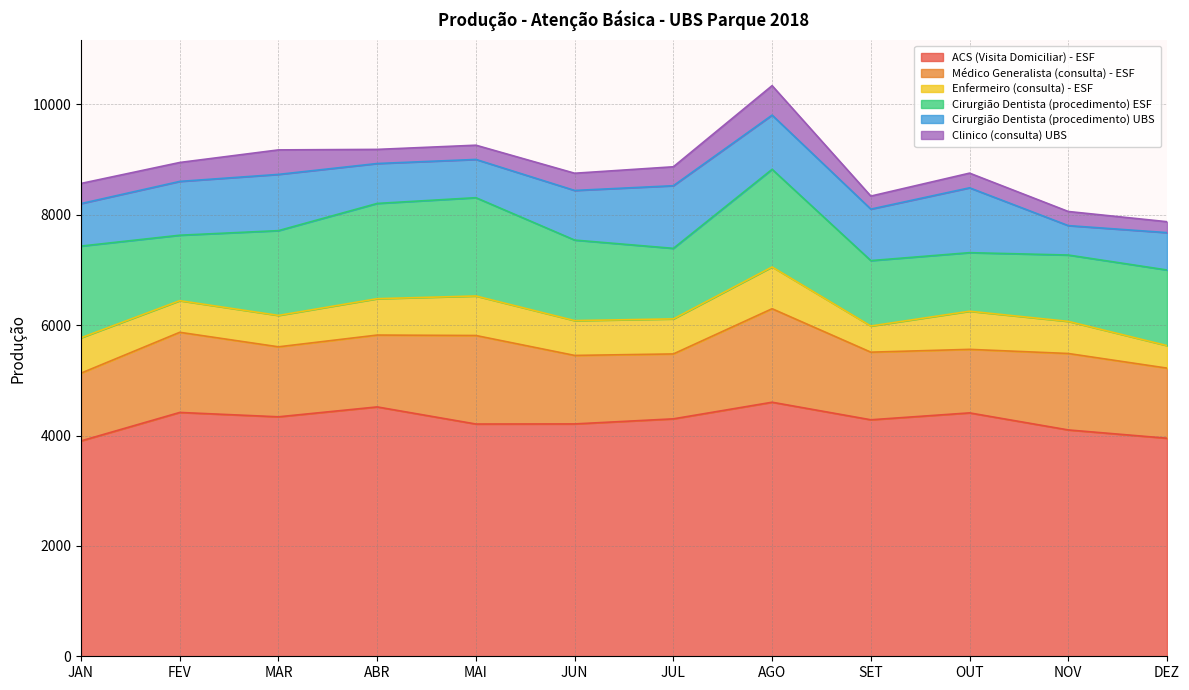

Is it true that Cirurgião Dentista (procedimento) ESF equals 1202 at NOV?

True